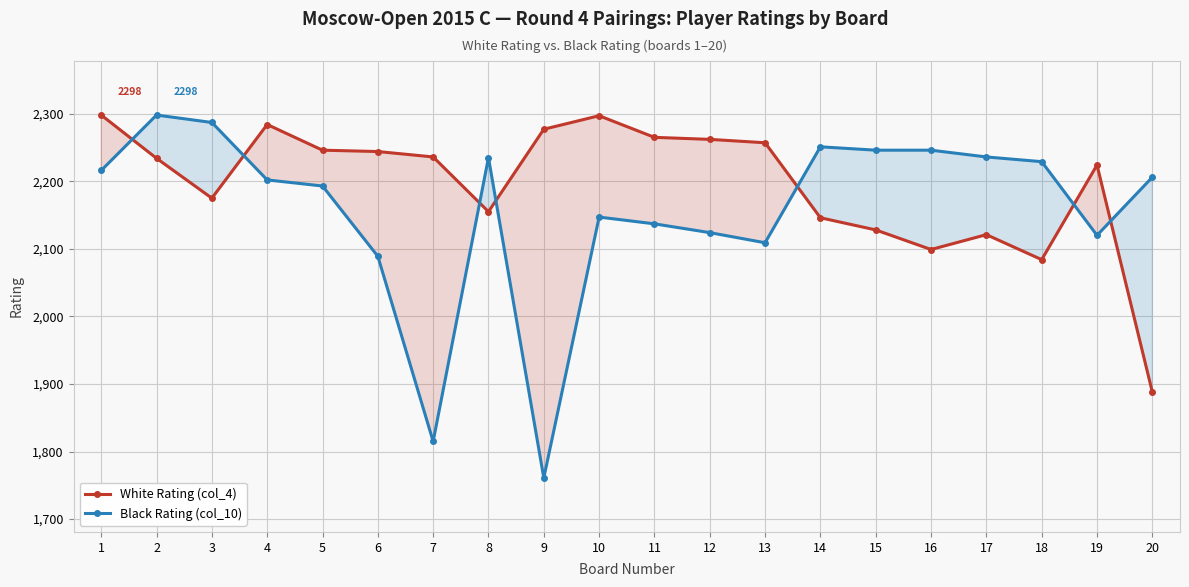

List the labels in order of Black Rating (col_10) value, smallest first.

9, 7, 6, 13, 19, 12, 11, 10, 5, 4, 20, 1, 18, 8, 17, 15, 16, 14, 3, 2